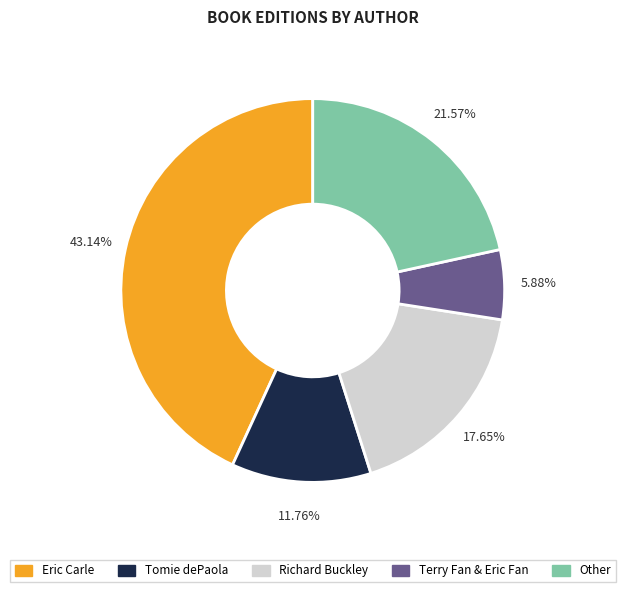

Which slice is the smallest?

Terry Fan & Eric Fan